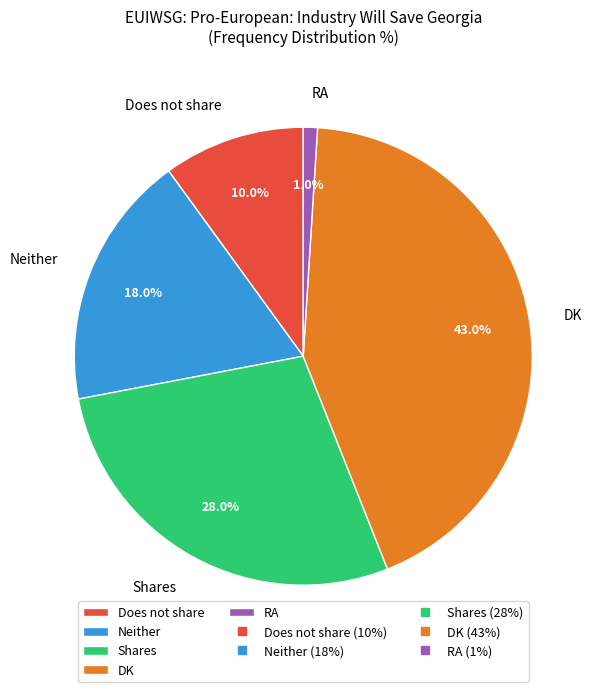

Approximately how many times larger is the value at Shares compared to DK?

0.7